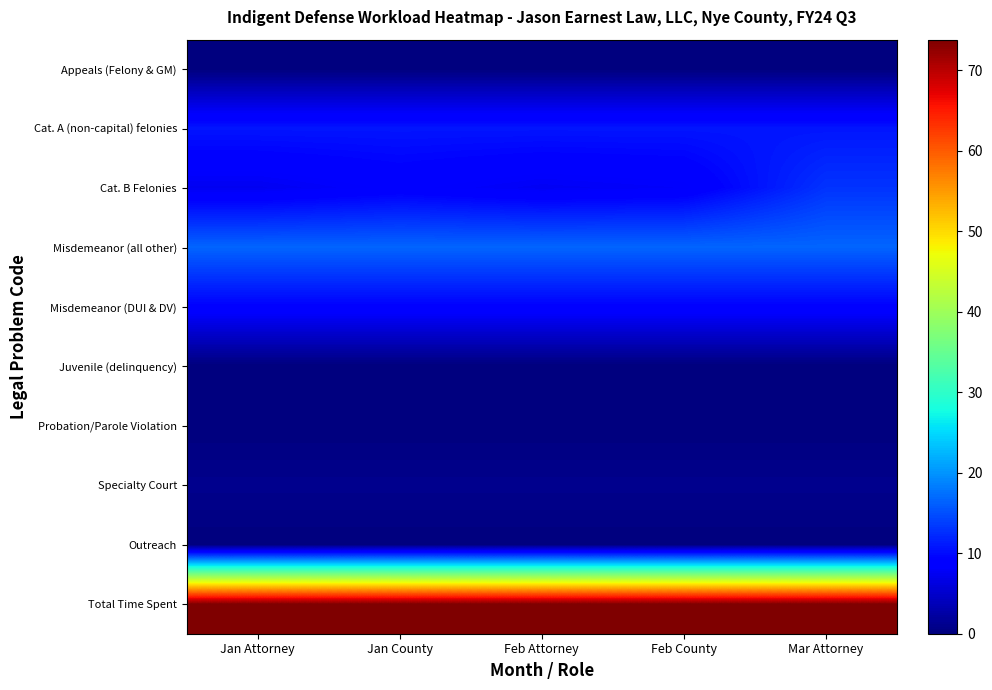

At which category is the sum across all series the highest?

Mar Attorney